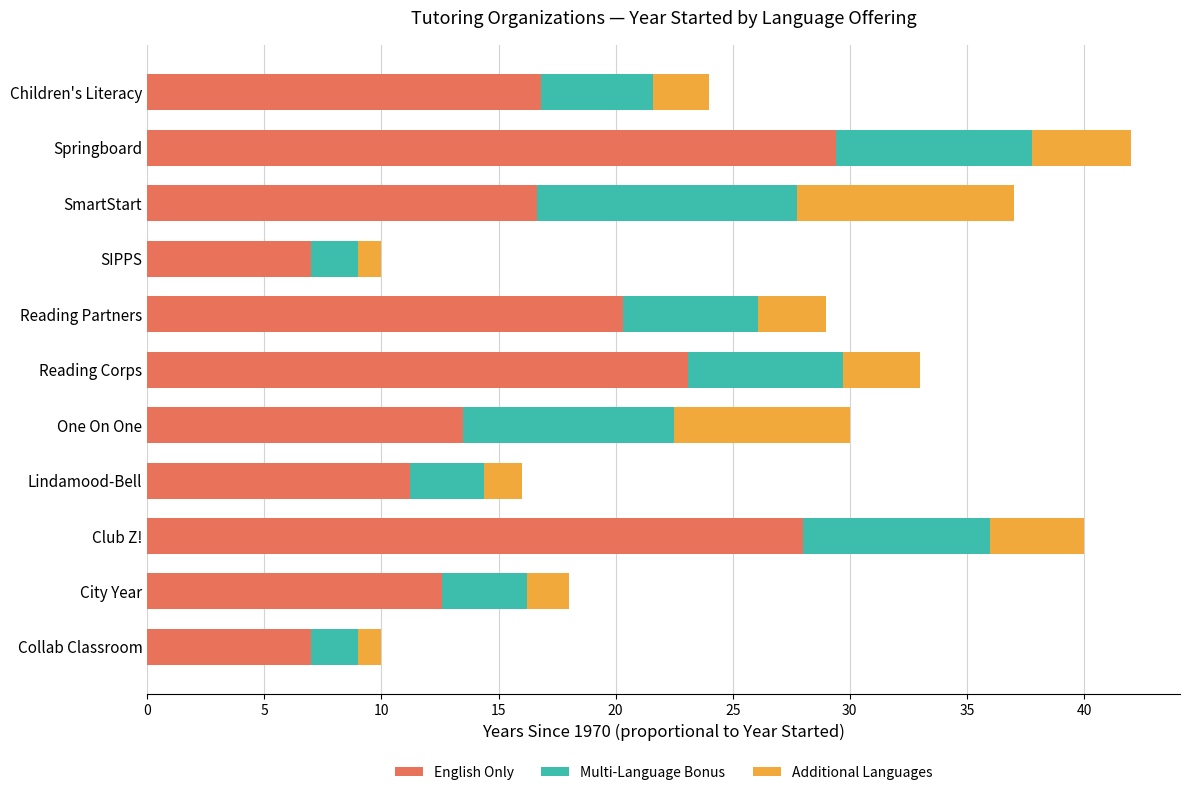

What is the difference between the second highest and second lowest values in the English Only series?

21.0